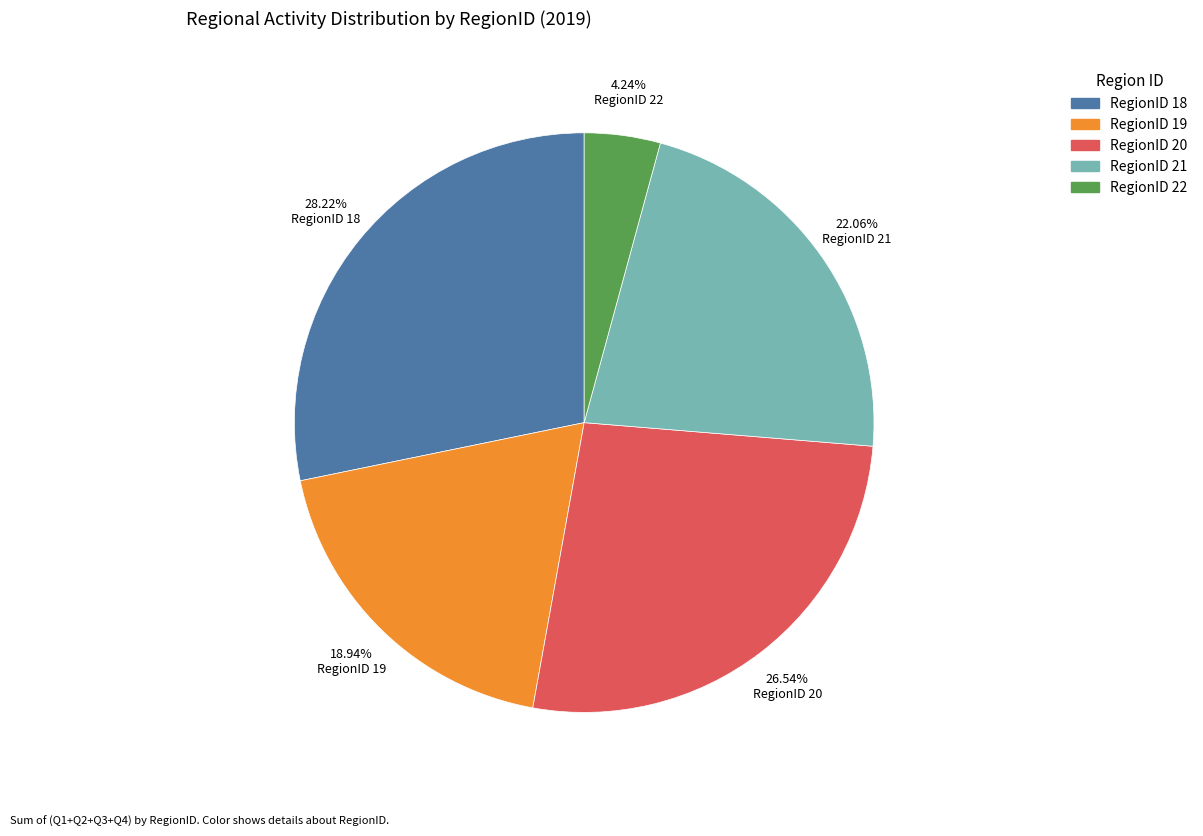

Does any single category account for the majority?

No